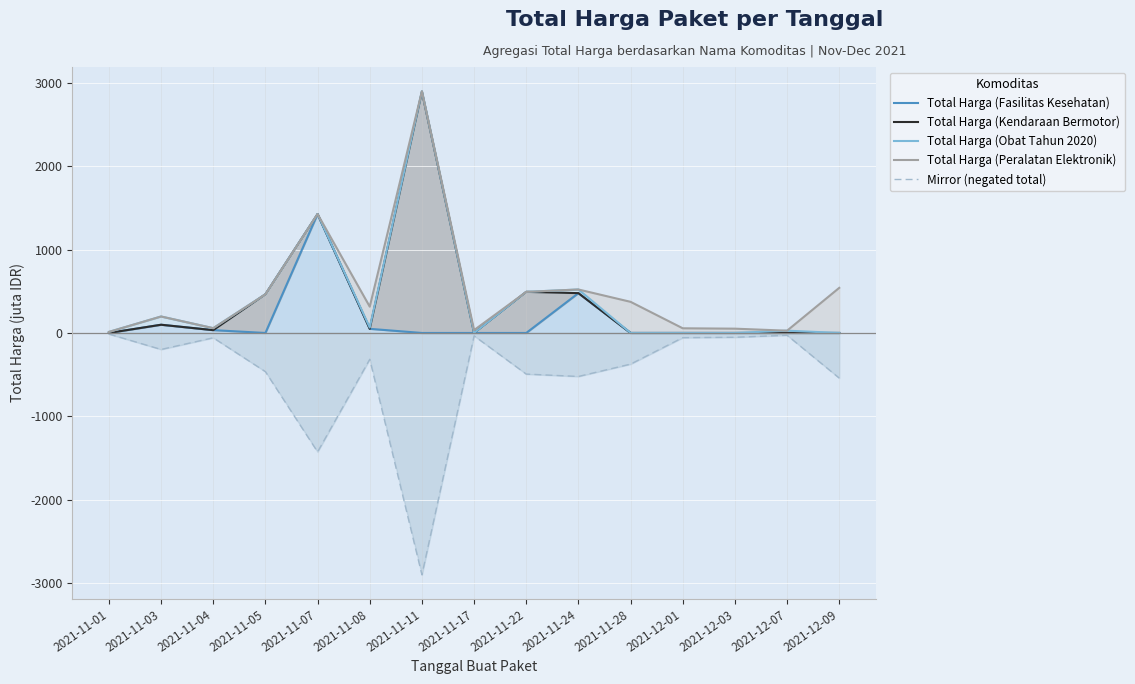

Which series has the largest total across all categories?

Total Harga (Peralatan Elektronik)